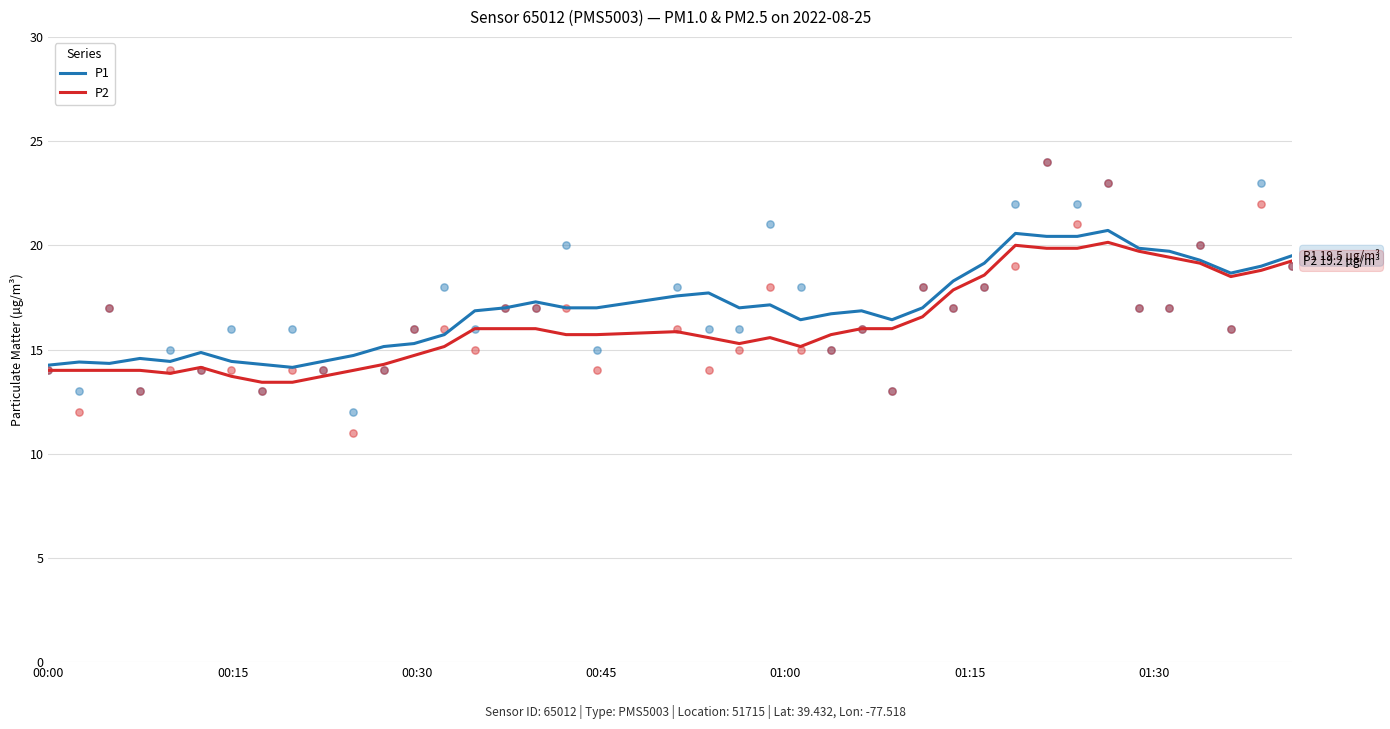

Which series reaches the minimum Y coordinate?

P2